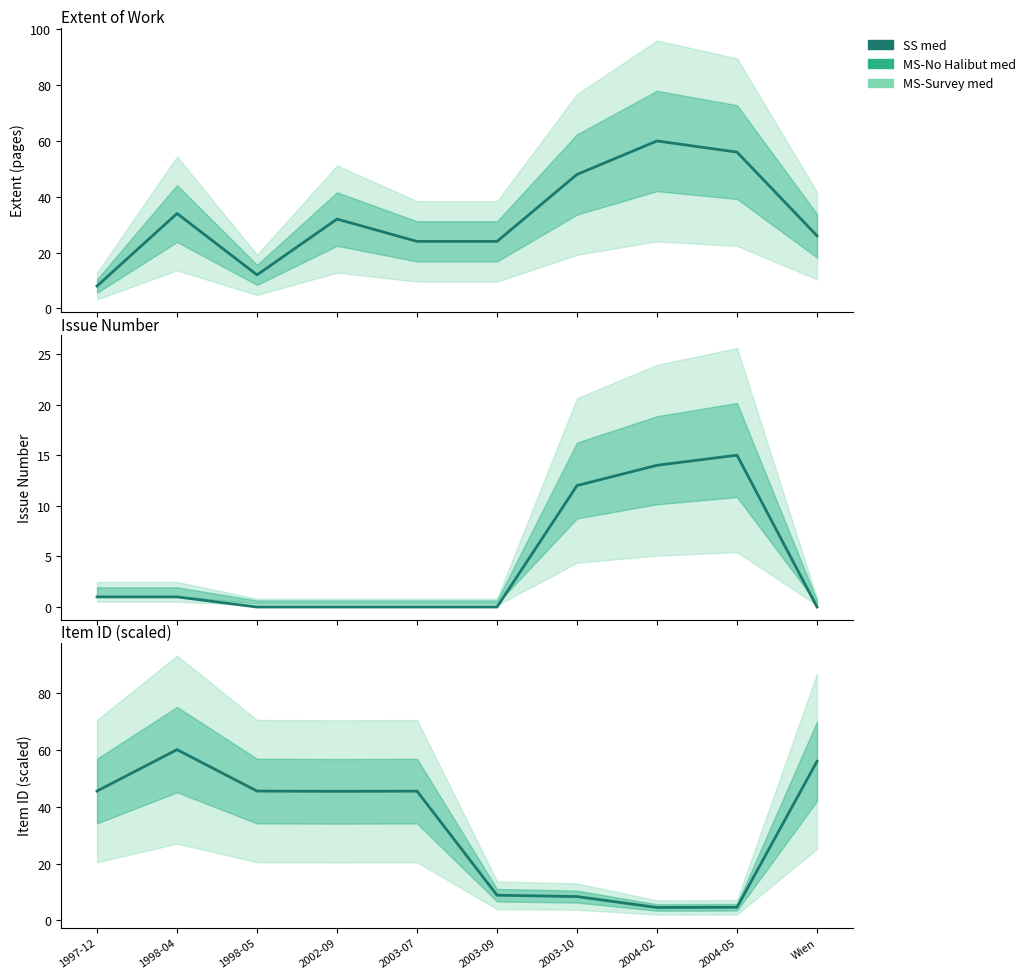

Reading left to right, extract all data points from this chart.

45.6	60.1	45.6	45.5	45.5	8.9	8.4	4.6	4.7	56.0